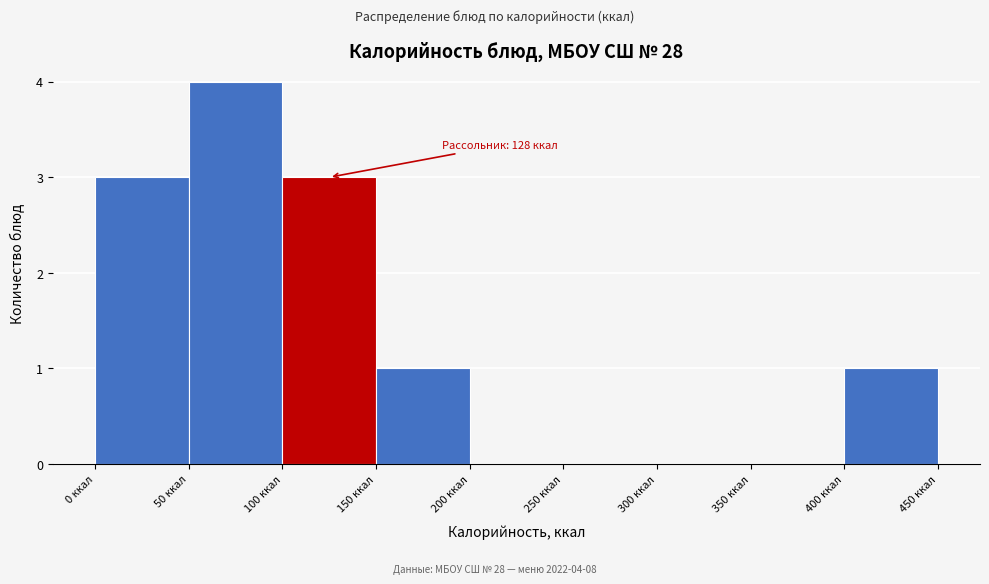

Over which range of the x-axis is the bar tallest?

50 to 100